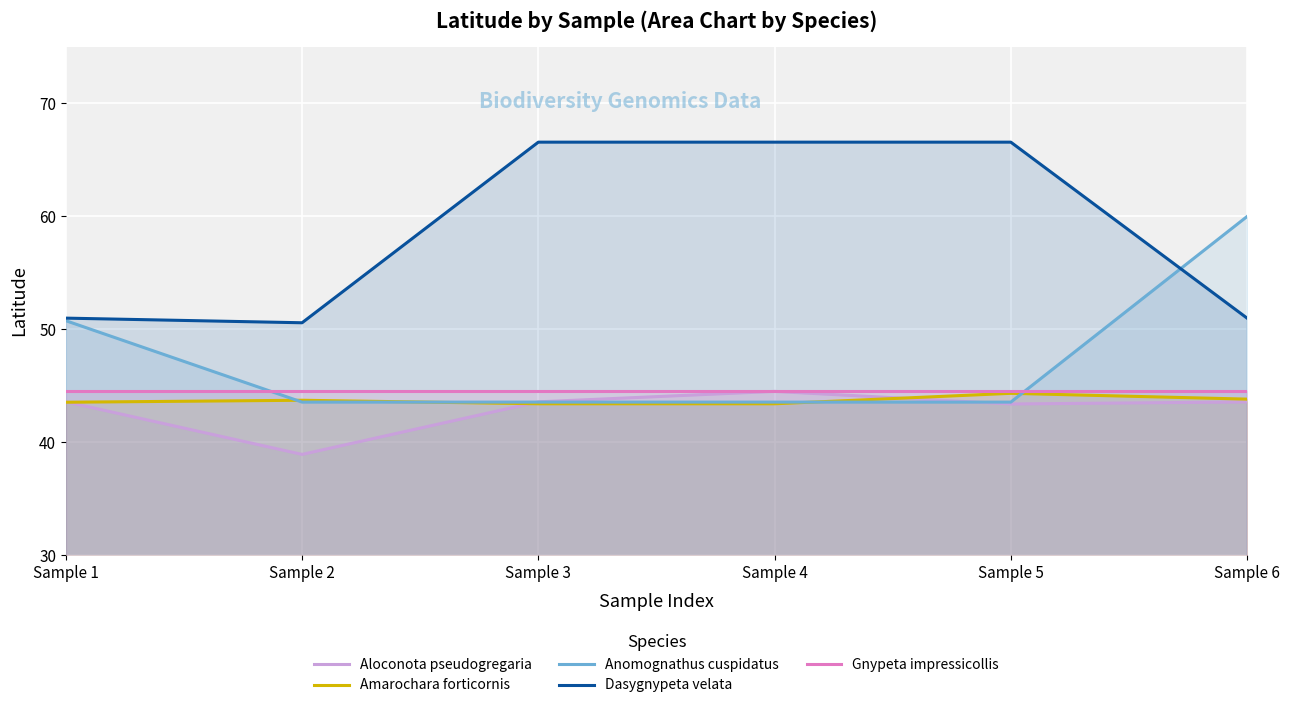

The value of Amarochara forticornis at Sample 4 is 43.4. True or false?

True